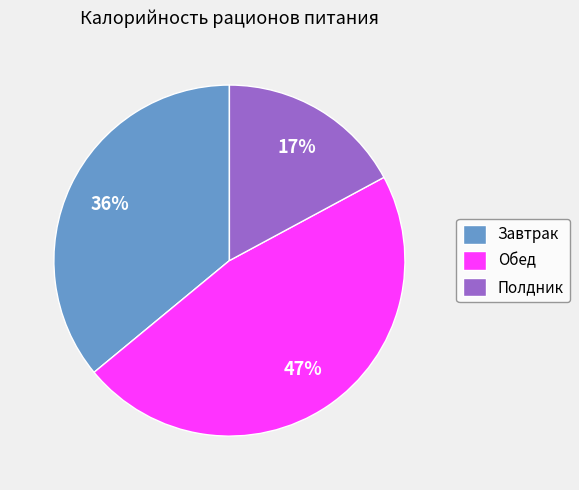

Is it true that Полдник is 17% of the pie?

True